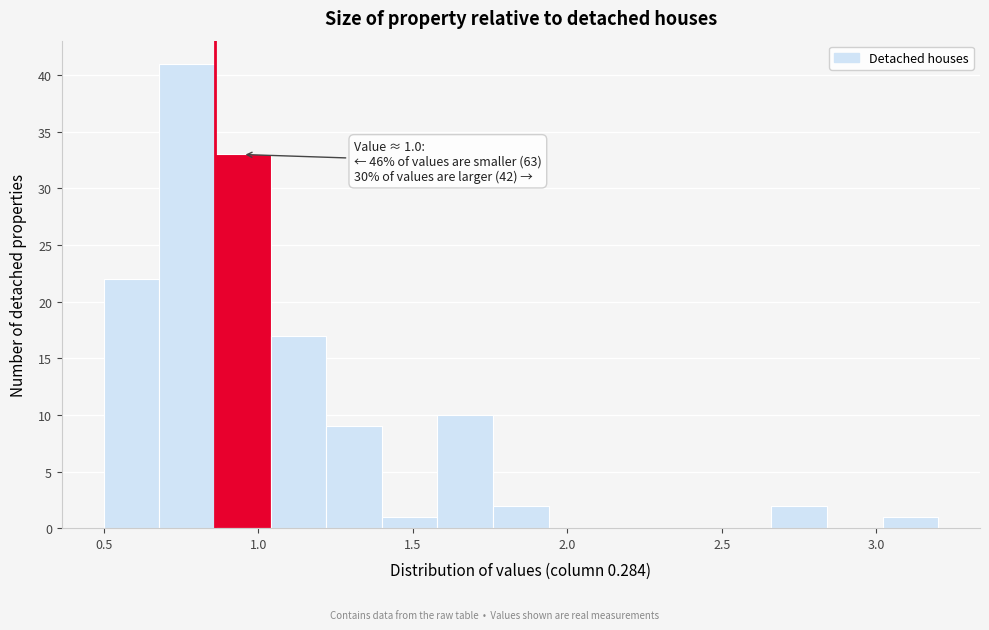

Around what value on the x-axis is the tallest bar? Give the approximate position of its centre, as read against the axis.

0.75